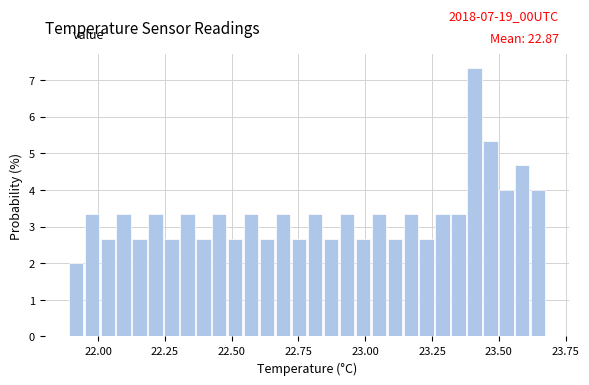

Read against the x-axis, roughly where is the centre of the tallest bar?

23.40